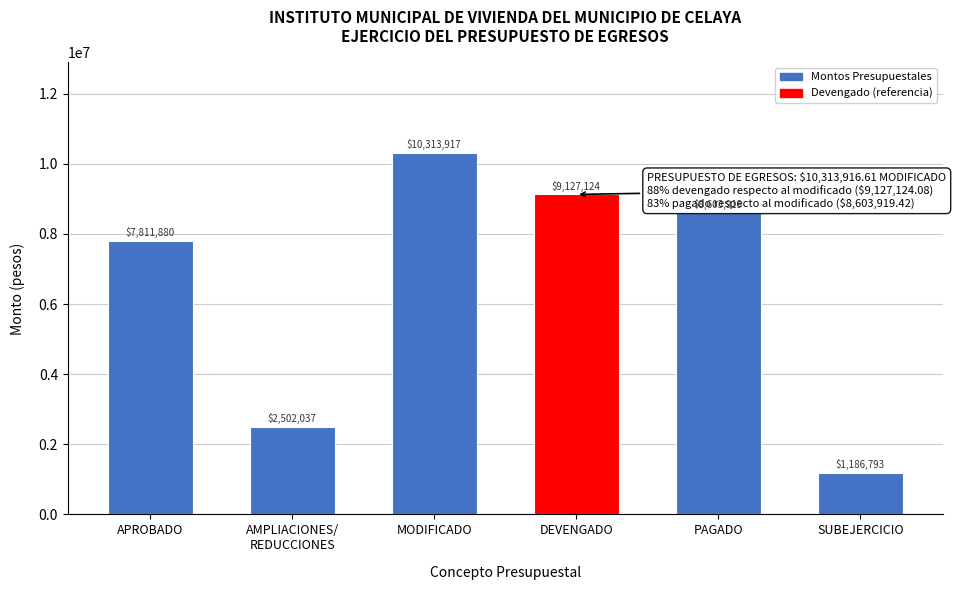

What is the label of the 2nd bar from the right?

PAGADO